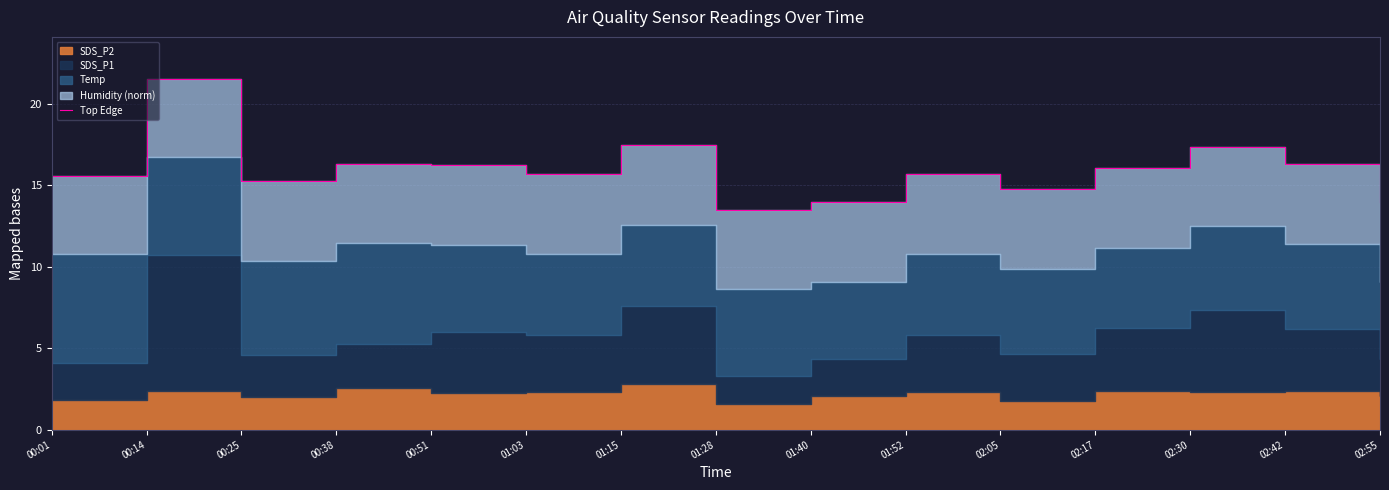

Which has a higher value, 00:14 or 02:30?

00:14